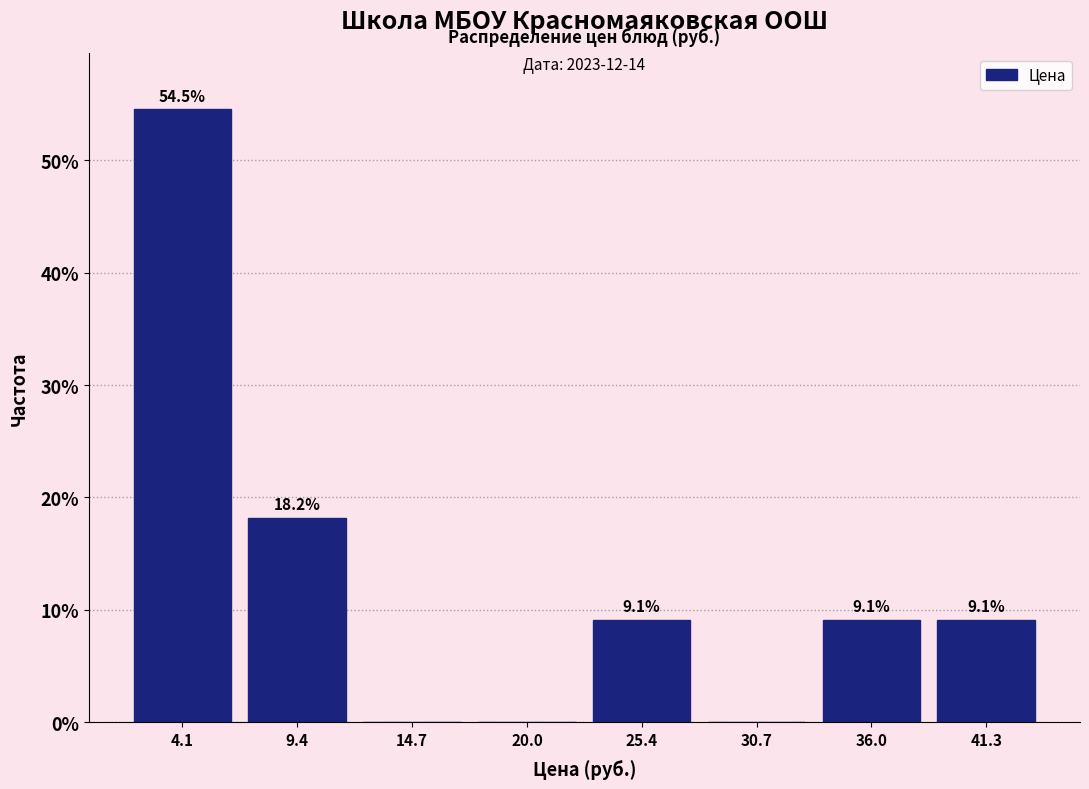

Which range on the x-axis has the tallest bar?

1 to 7